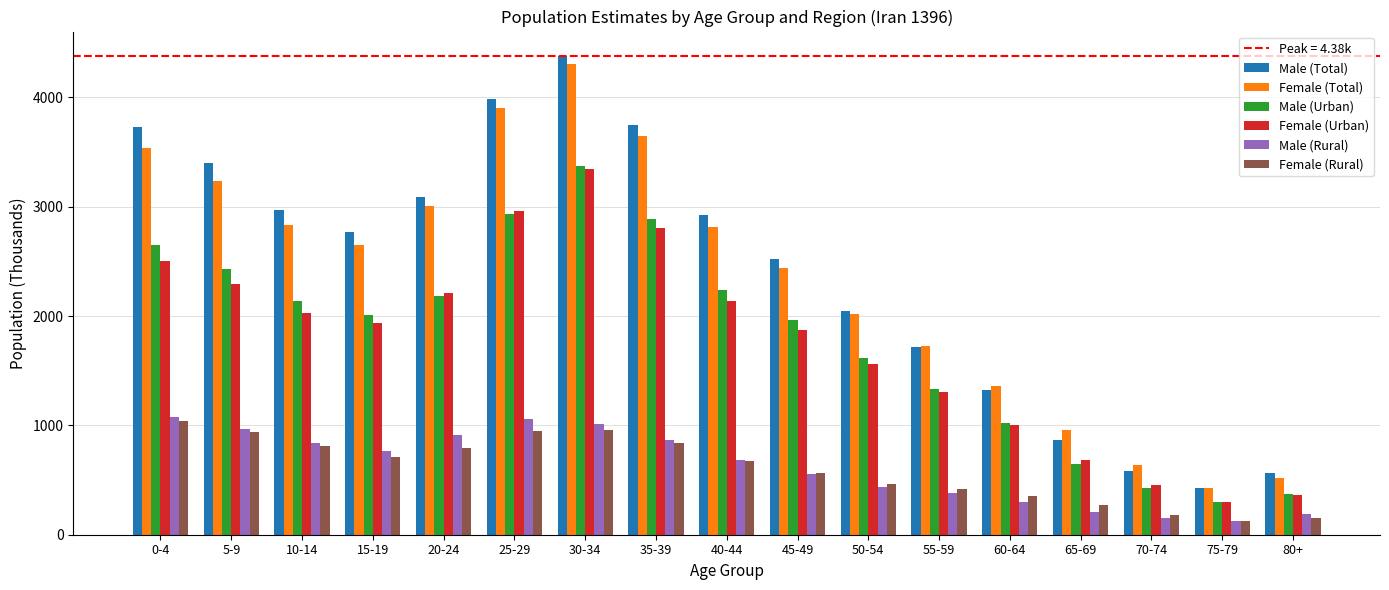

At which label does Female (Total) reach its peak?

30-34